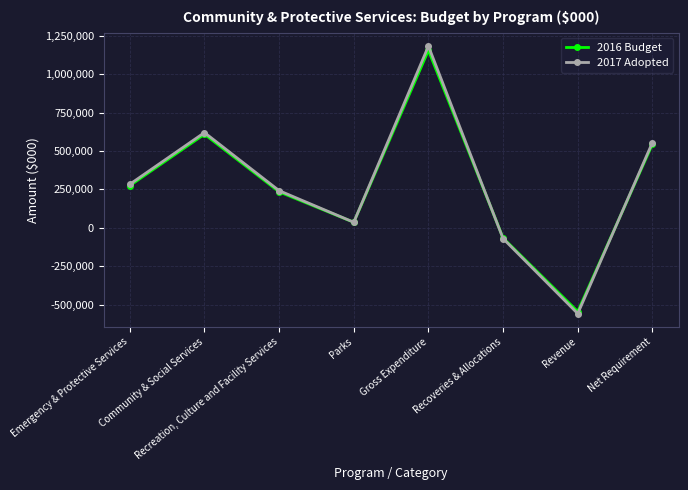

List the labels in order of 2016 Budget value, smallest first.

Revenue, Recoveries & Allocations, Parks, Recreation, Culture and Facility Services, Emergency & Protective Services, Net Requirement, Community & Social Services, Gross Expenditure